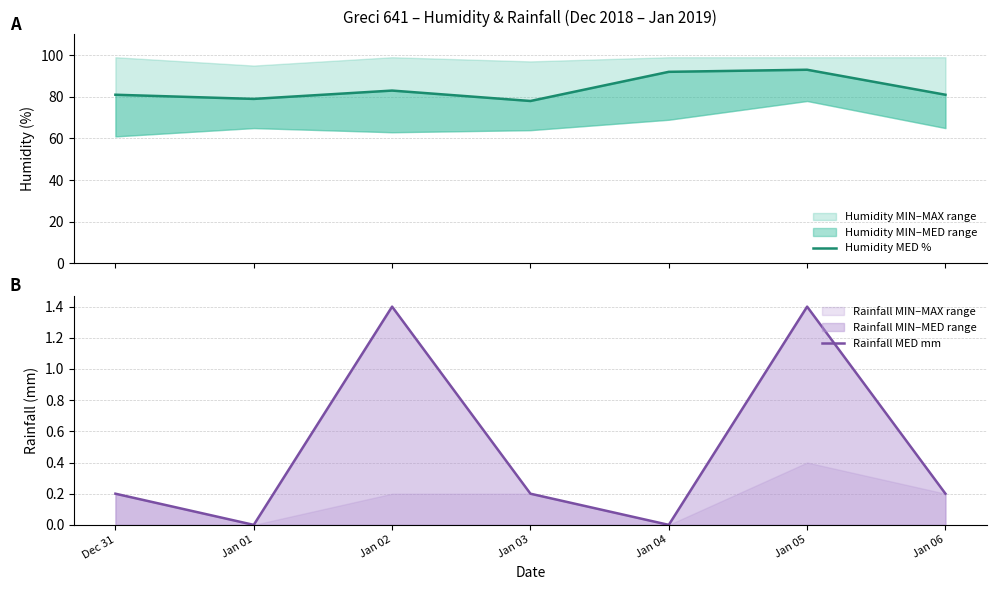

At which label does Humidity MED % first exceed 81?

Jan 02